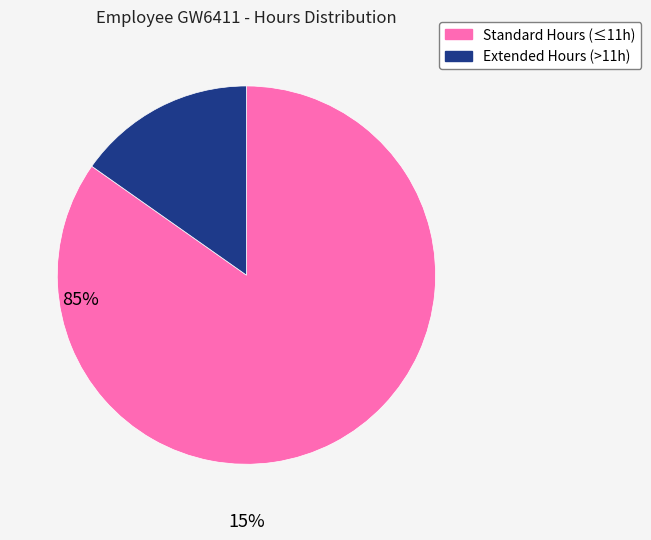

Is there a majority slice in this chart?

Yes